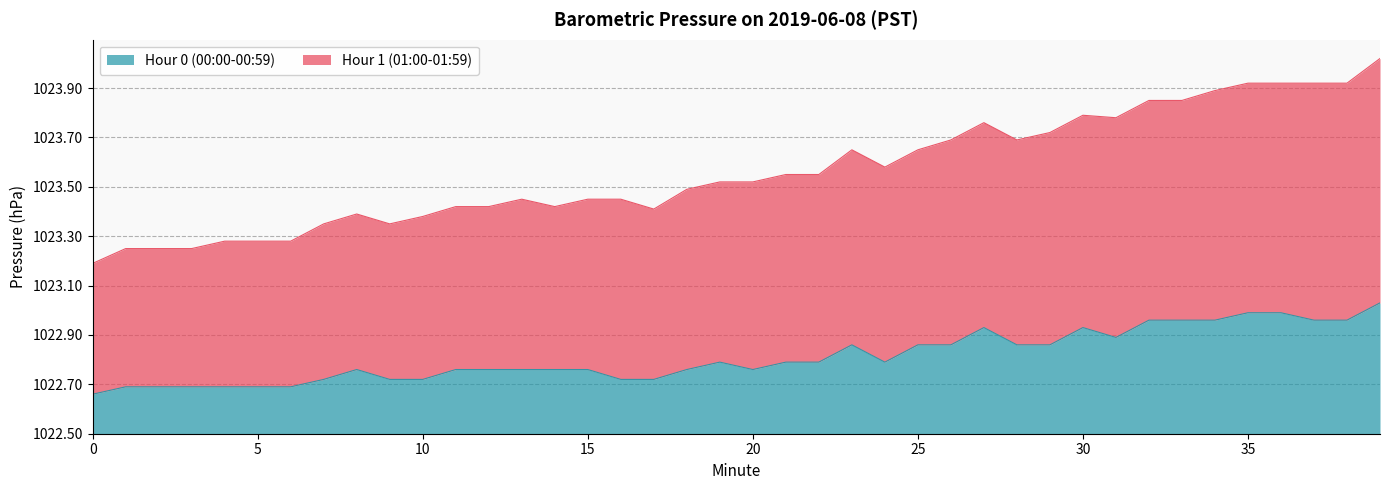

List the labels in order of Hour 1 (01:00-01:59) value, largest first.

39, 37, 38, 35, 36, 34, 32, 33, 30, 31, 27, 29, 26, 28, 23, 25, 24, 21, 22, 19, 20, 18, 13, 15, 16, 11, 12, 14, 17, 8, 10, 7, 9, 4, 5, 6, 1, 2, 3, 0